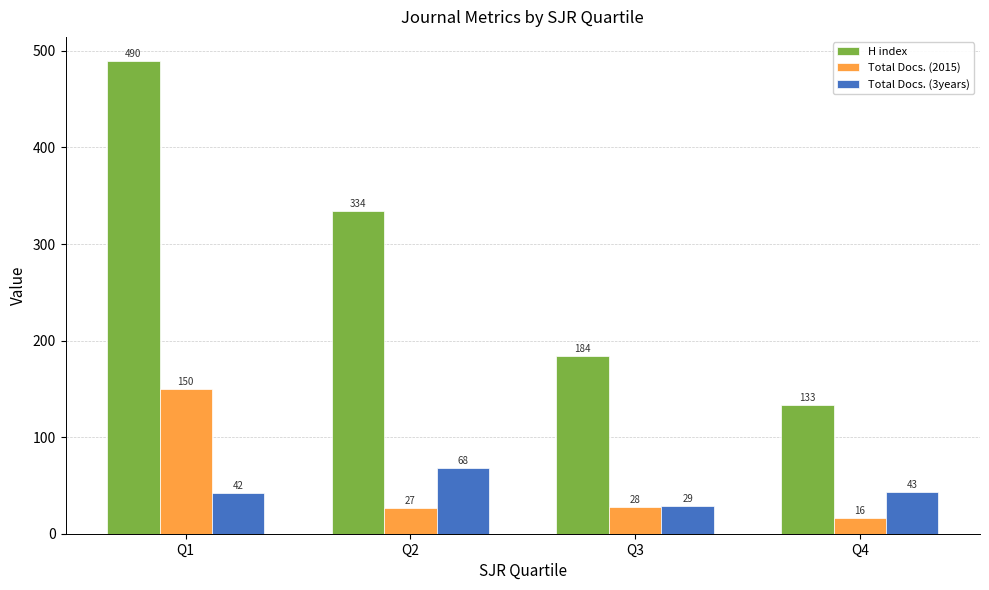

True or false: Total Docs. (2015) has a value of 16 at Q4.

True